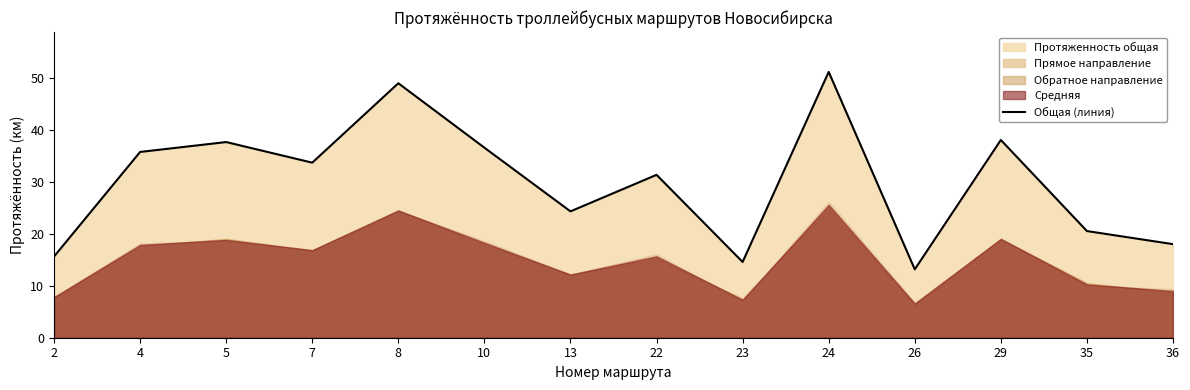

Is it true that the value at 2 is 15.6?

True